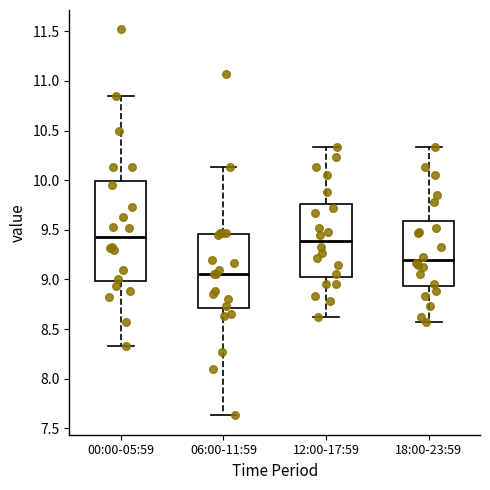

Comparing the boxes themselves (not the whiskers), which one is the tallest?

00:00-05:59